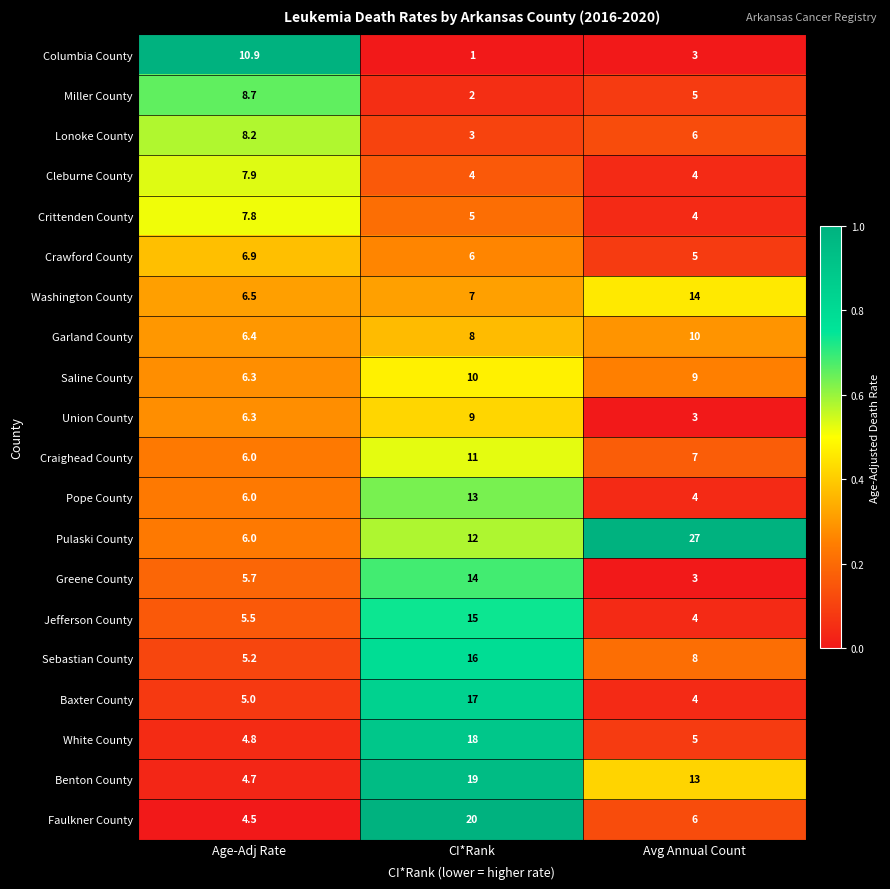

Which category has the highest value across all series?

Avg Annual Count